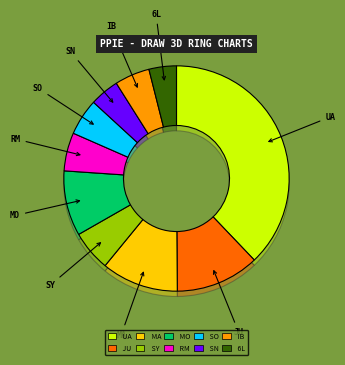

Approximately how many times larger is the value at ua747sp compared to rmatley?

6.9